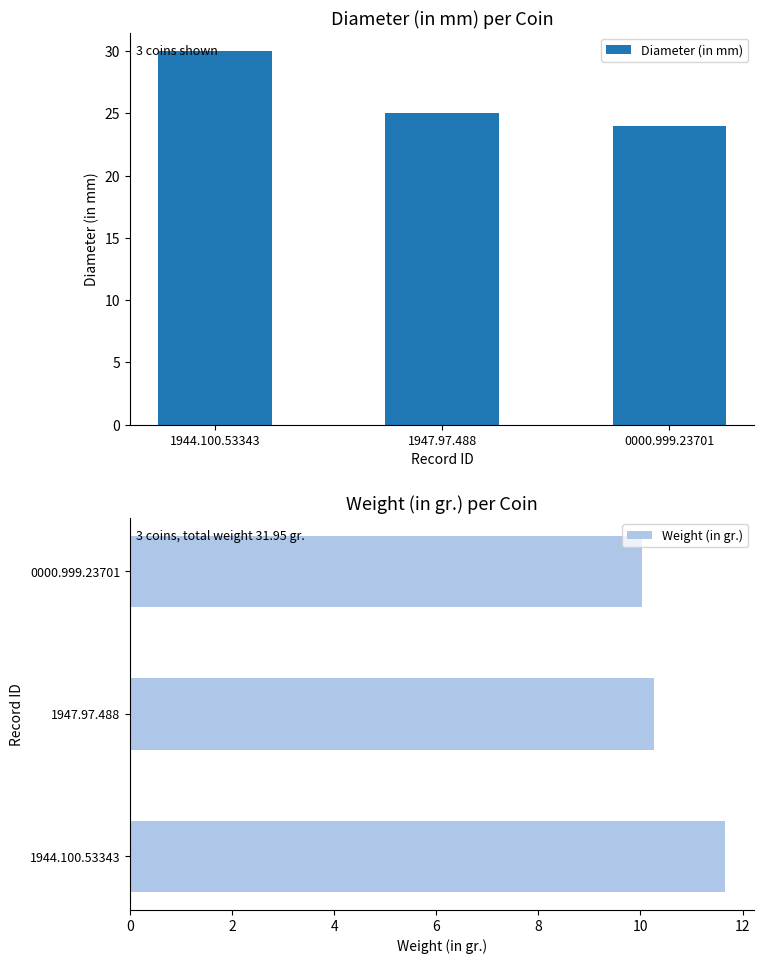

What is the spread (max minus min) of values at 1944.100.53343?

18.4